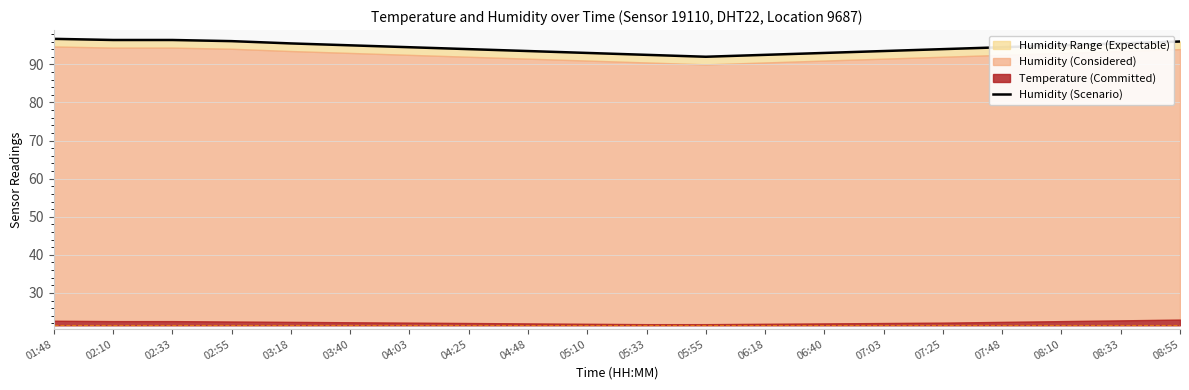

Reading left to right, what are all the values shown in this chart?

96.7	96.4	96.4	96.1	95.5	95.0	94.5	94.0	93.5	93.0	92.5	92.0	92.5	93.0	93.5	94.0	94.5	95.0	95.5	96.0